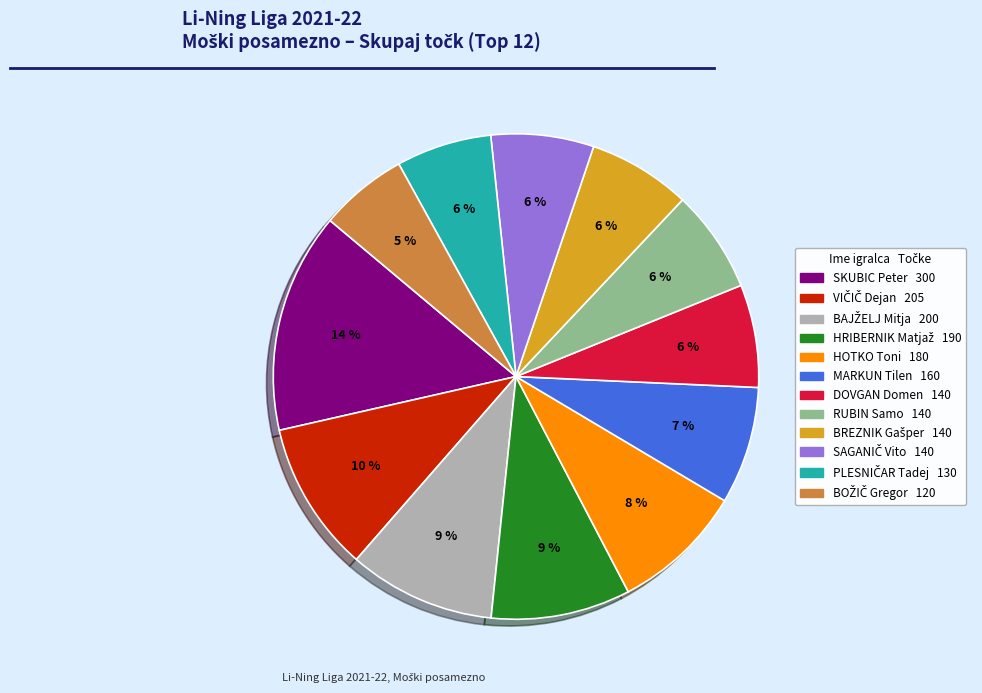

What percentage is the BREZNIK Gašper slice, to the nearest percent?

7%